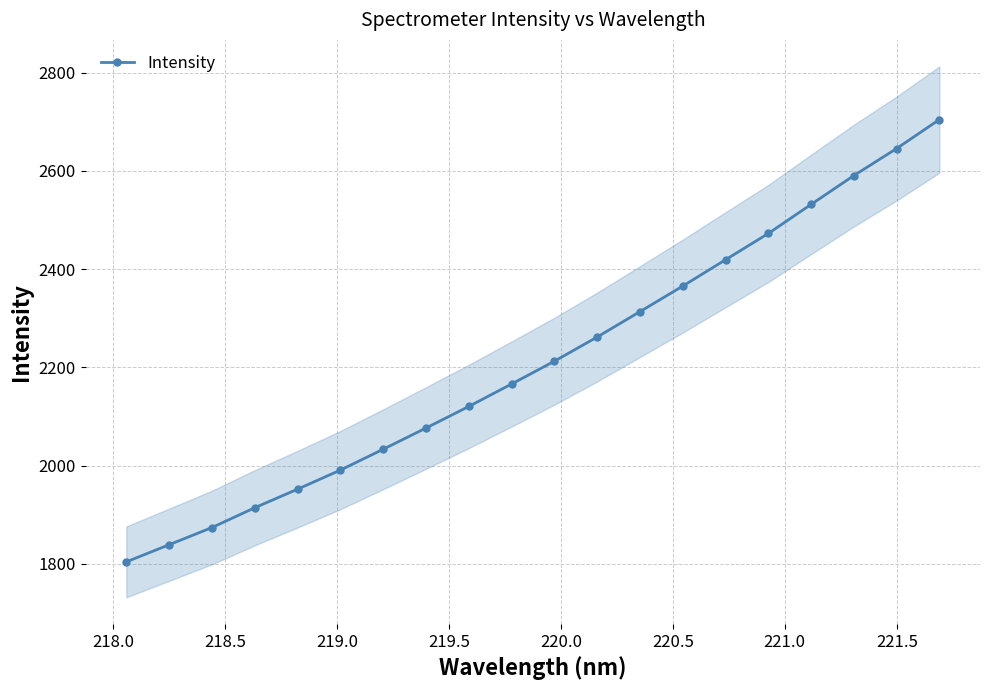

Does the chart display data point markers on the line(s)?

Yes